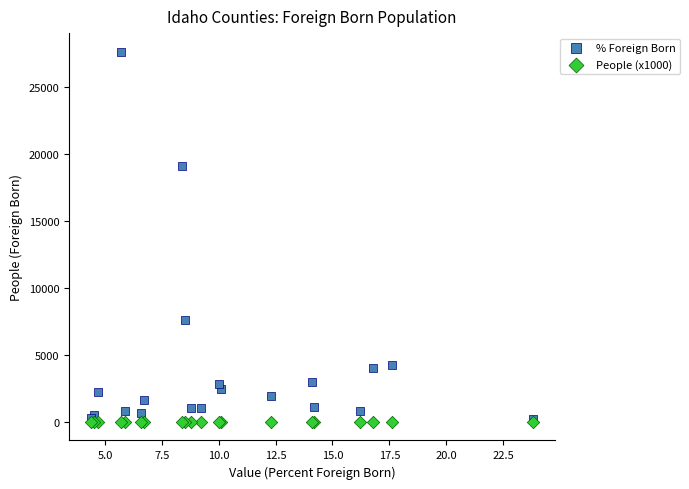

Across all series, what Y value is closest to 13802?

19089.0